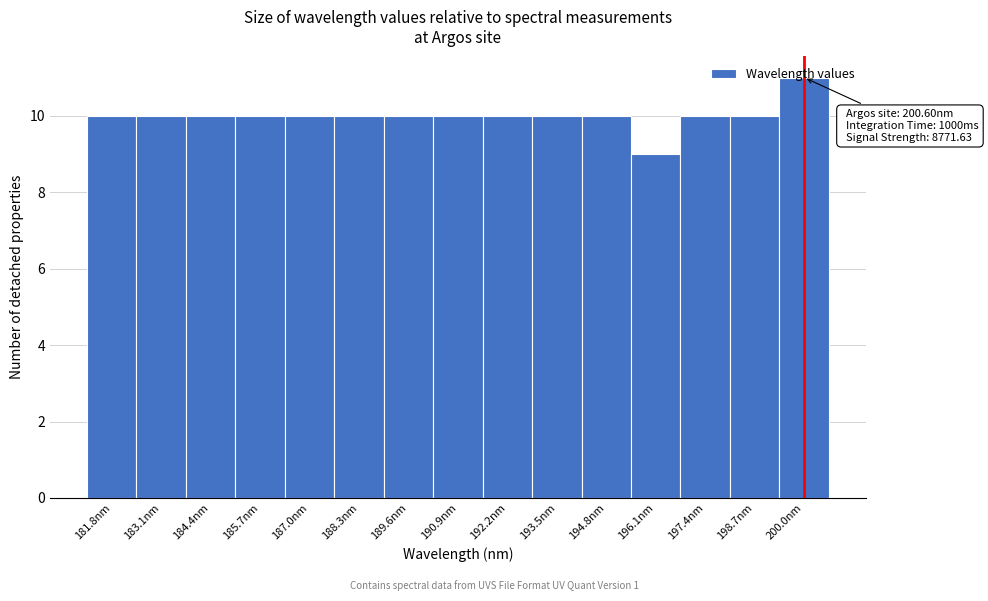

Which label corresponds to the smallest value in the chart?

196.1nm